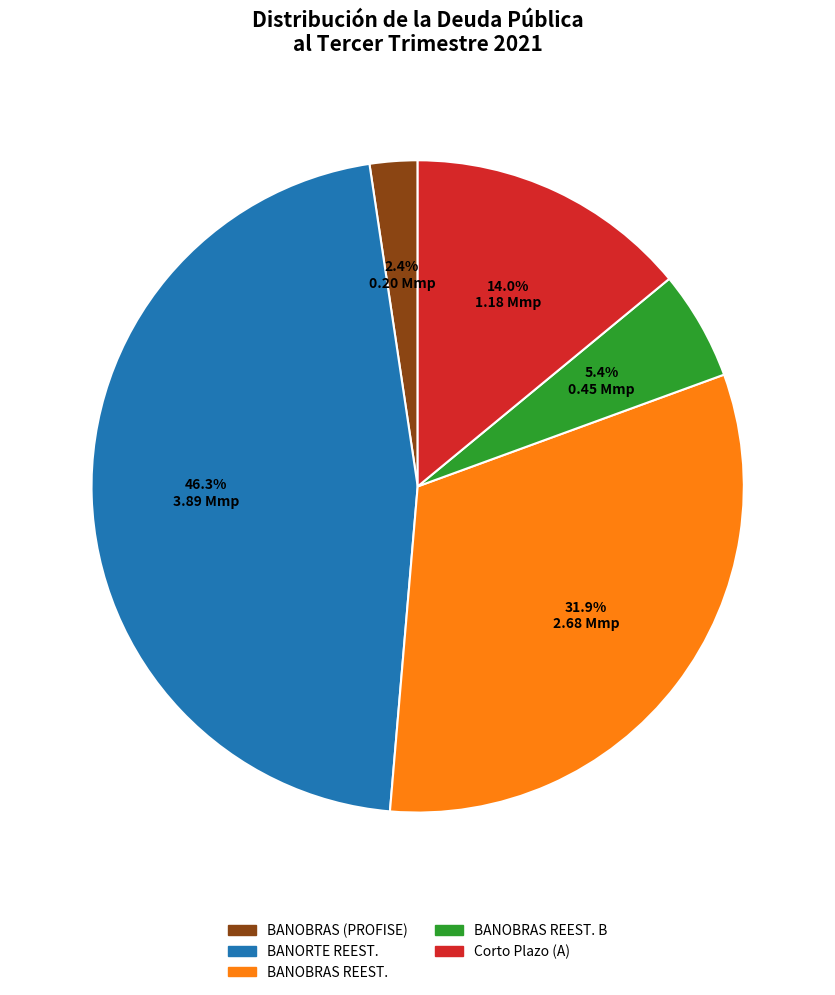

Is there any slice that represents more than half of the pie?

No